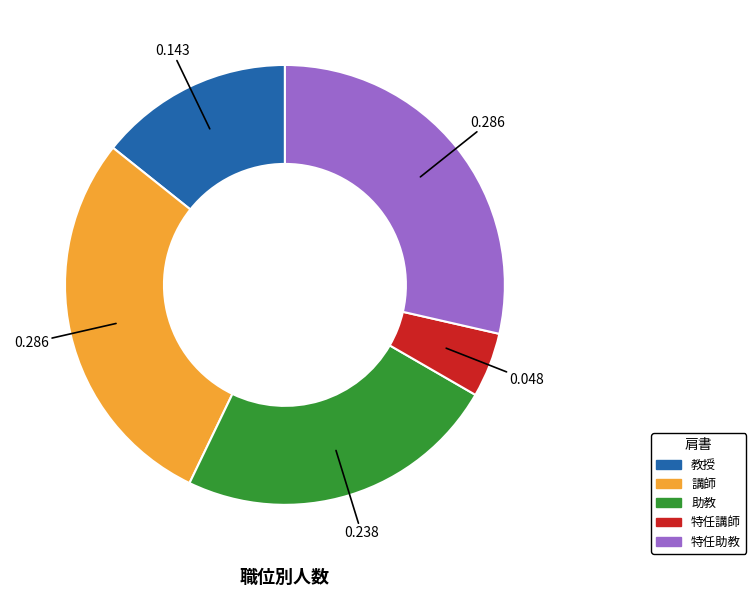

Which slice is the smallest?

特任講師